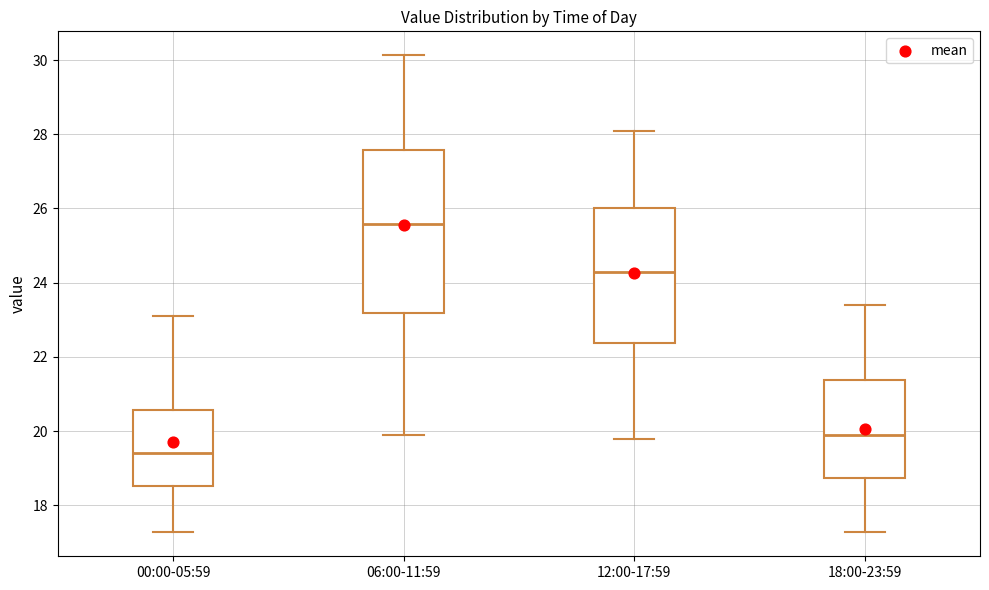

Reading left to right, read every box against the y-axis: the position of its median line, the range the box covers, and the ends of its whiskers. The values are not printed on the chart, so give them approximately, as read against the axis.

00:00-05:59: median 19.4, box 18.6 to 20.6, whiskers 17.2 to 23.2
06:00-11:59: median 25.6, box 23.2 to 27.6, whiskers 20.0 to 30.2
12:00-17:59: median 24.4, box 22.4 to 26.0, whiskers 19.8 to 28.2
18:00-23:59: median 20.0, box 18.8 to 21.4, whiskers 17.2 to 23.4